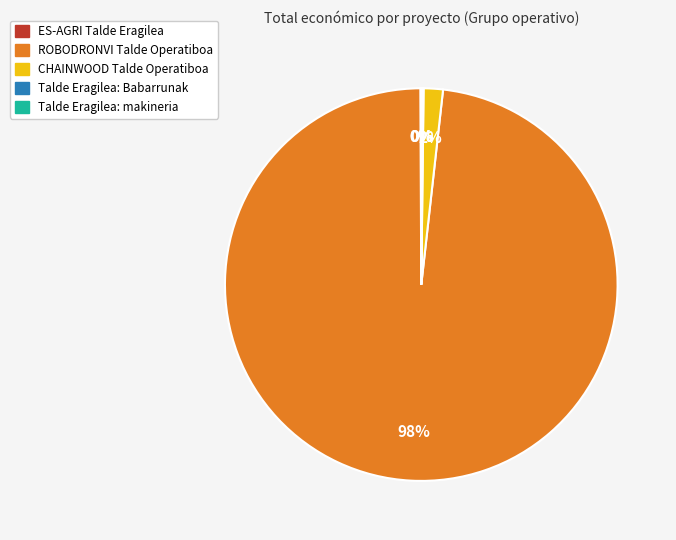

Is there a majority slice in this chart?

Yes